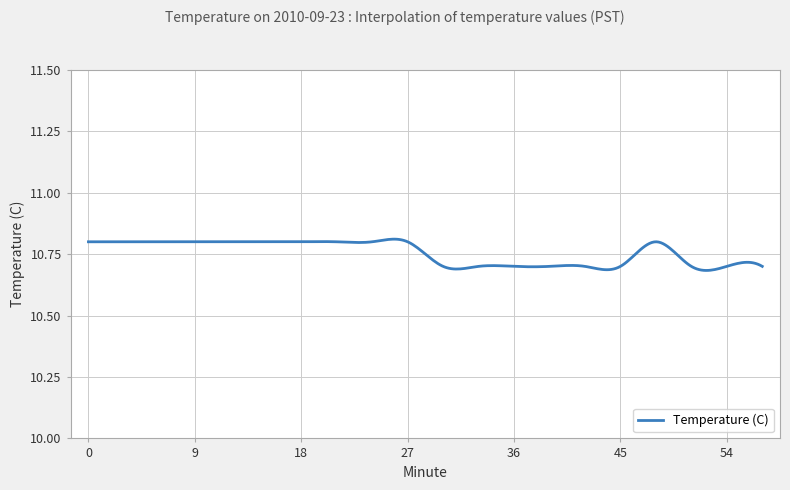

What is the greatest value displayed?

10.8